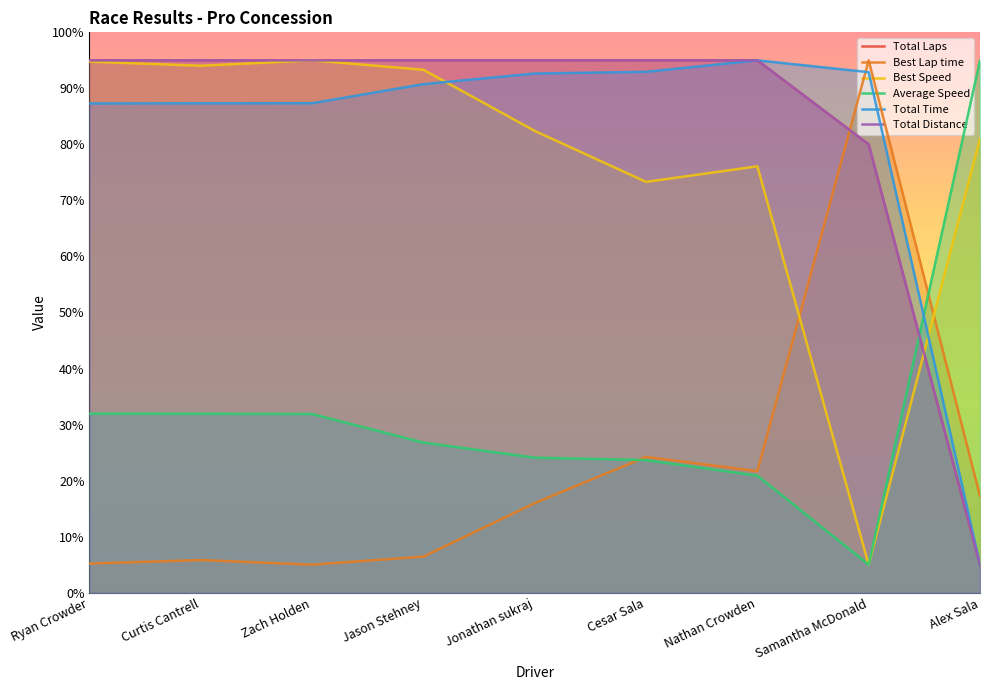

Reading left to right, transcribe all the data shown in this chart.

Total Laps: 95.0	95.0	95.0	95.0	95.0	95.0	95.0	80.0	5.0
Best Lap time: 5.2	5.8	5.0	6.4	16.0	24.2	21.7	95.0	17.2
Best Speed: 94.8	94.0	95.0	93.3	82.4	73.3	76.1	5.0	81.0
Average Speed: 31.9	31.9	31.9	26.8	24.1	23.7	20.9	5.0	95.0
Total Time: 87.3	87.3	87.4	90.8	92.6	93.0	95.0	92.9	5.0
Total Distance: 95.0	95.0	95.0	95.0	95.0	95.0	95.0	80.0	5.0